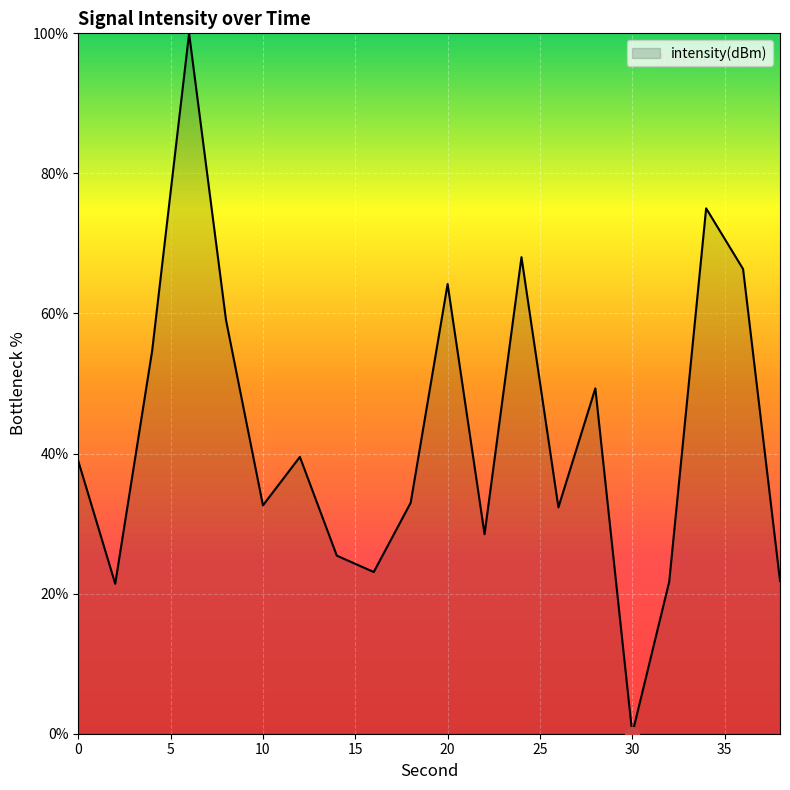

What is the difference between the maximum and minimum values?

100.0